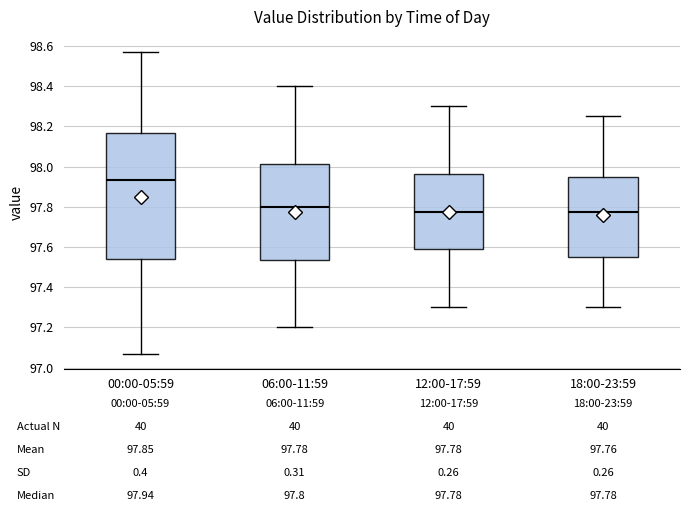

Which box is the tallest, from its lower edge to its upper edge?

00:00-05:59